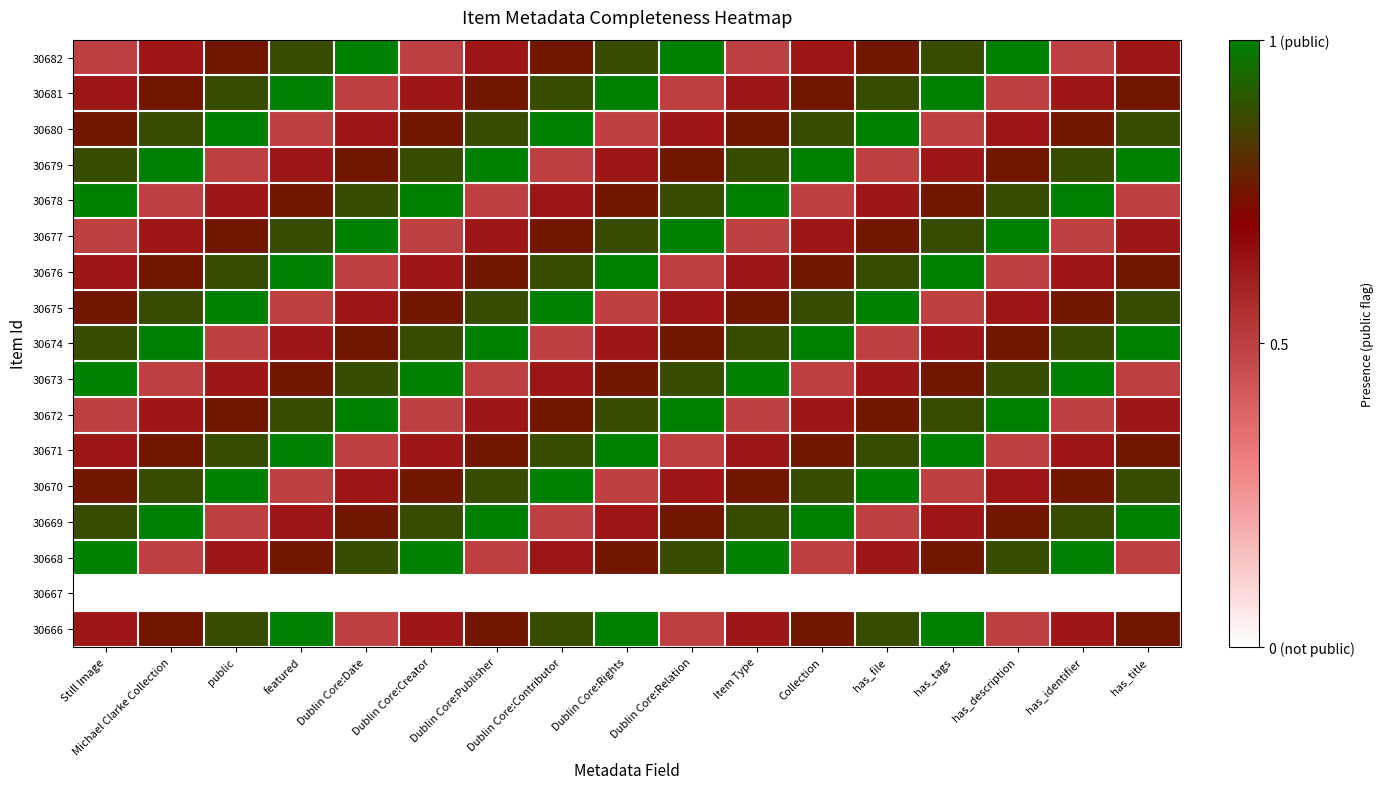

List the series in order of their peak value, lowest first.

30667, 30682, 30681, 30680, 30679, 30678, 30677, 30676, 30675, 30674, 30673, 30672, 30671, 30670, 30669, 30668, 30666